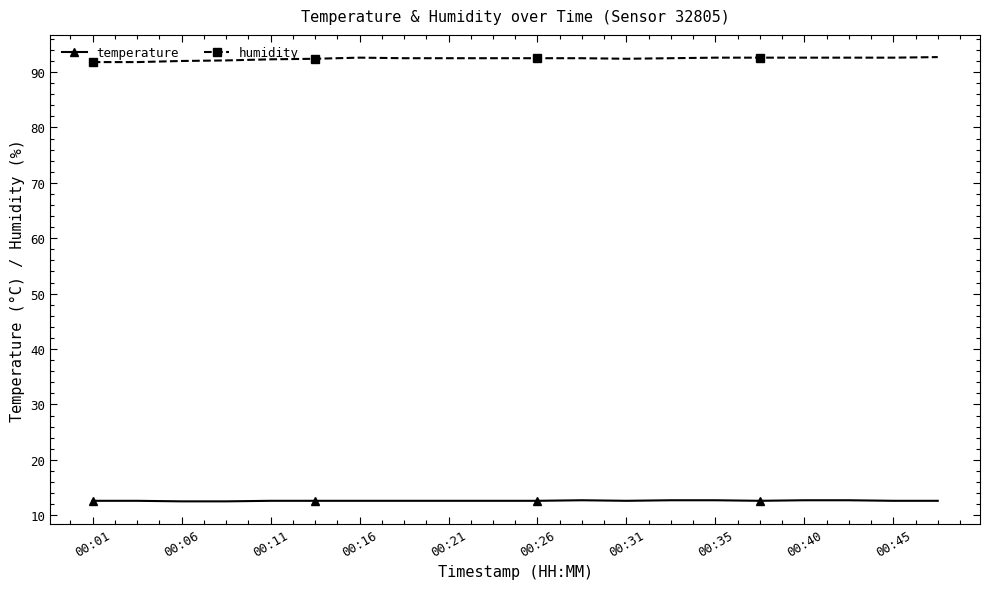

List the series in order of their peak value, lowest first.

temperature, humidity